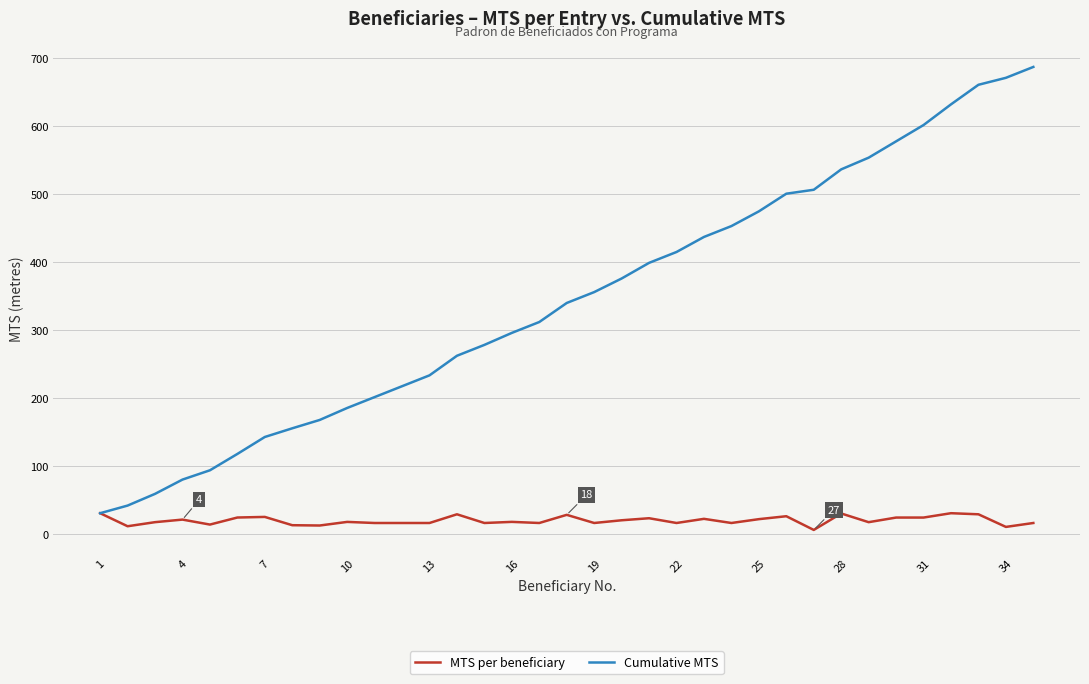

List the series in order of their overall mean, highest first.

Cumulative MTS, MTS per beneficiary